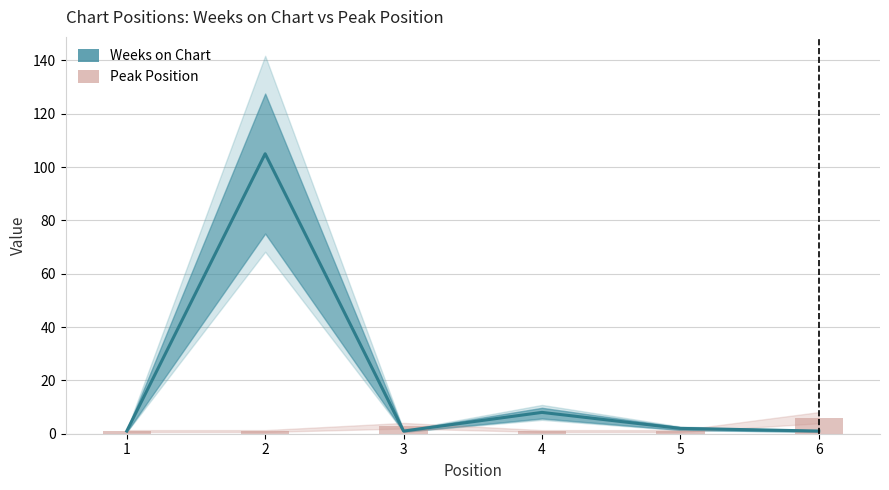

Rank the series by their average value, from lowest to highest.

Peak Position, Weeks on Chart